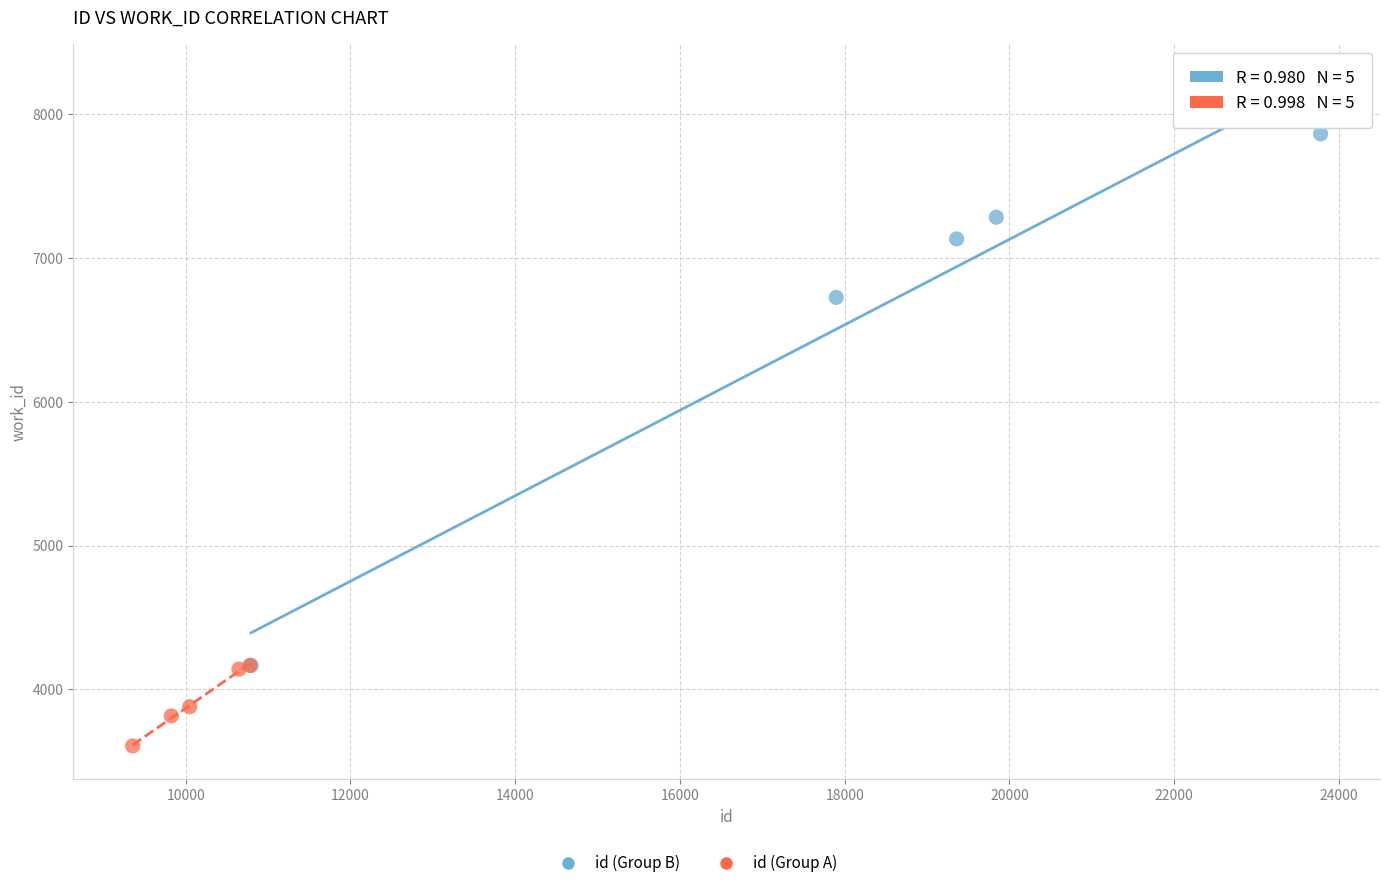

Which series reaches the maximum Y coordinate?

id (Group B)